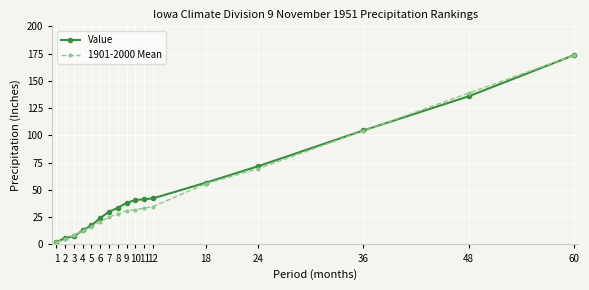

What are all the series names shown in the legend?

Value, 1901-2000 Mean